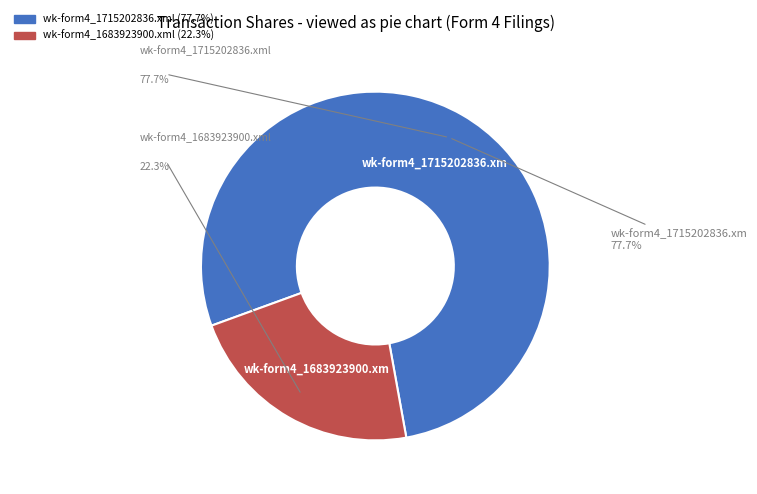

What percentage is the wk-form4_1715202836.xml slice, to the nearest percent?

78%